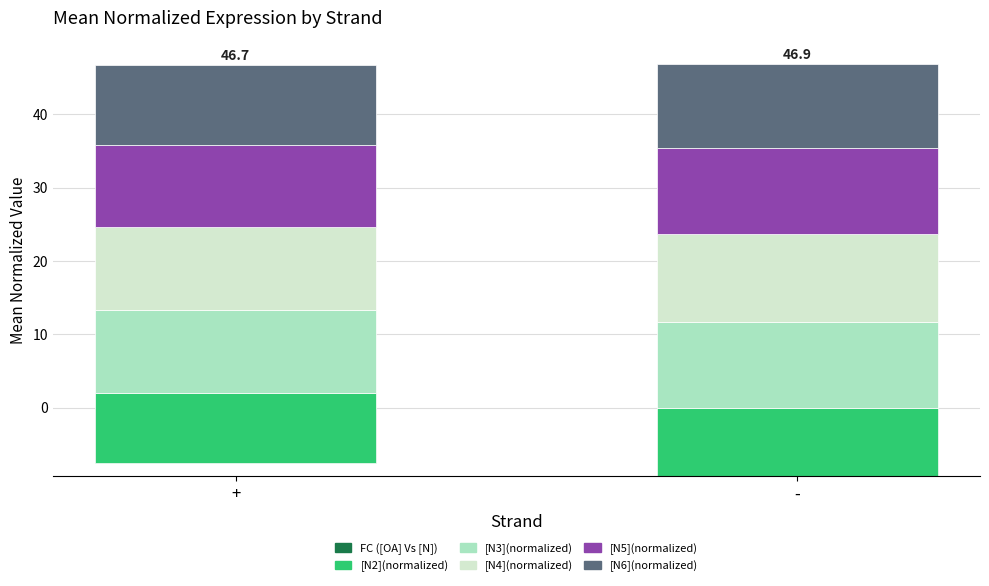

What is the total value across all series at +?

46.7